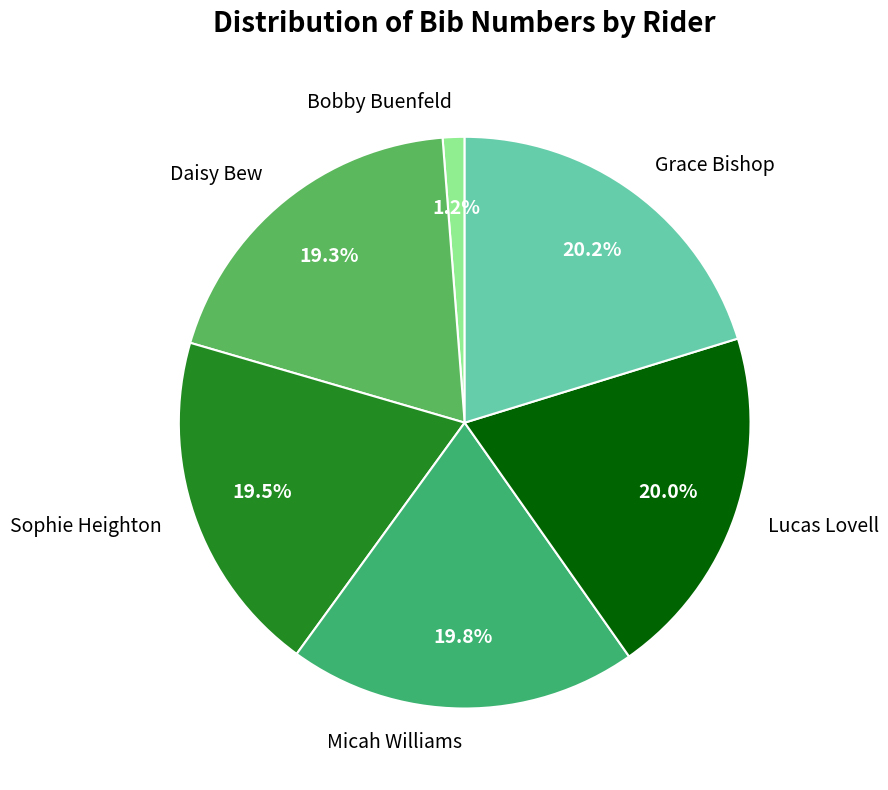

How many segments does this pie chart have?

6